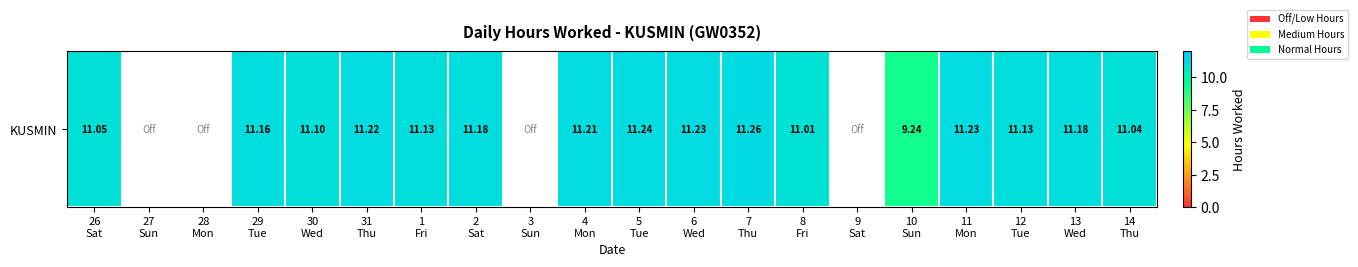

True or false: the data shows 15.1 at 13
Wed.

False